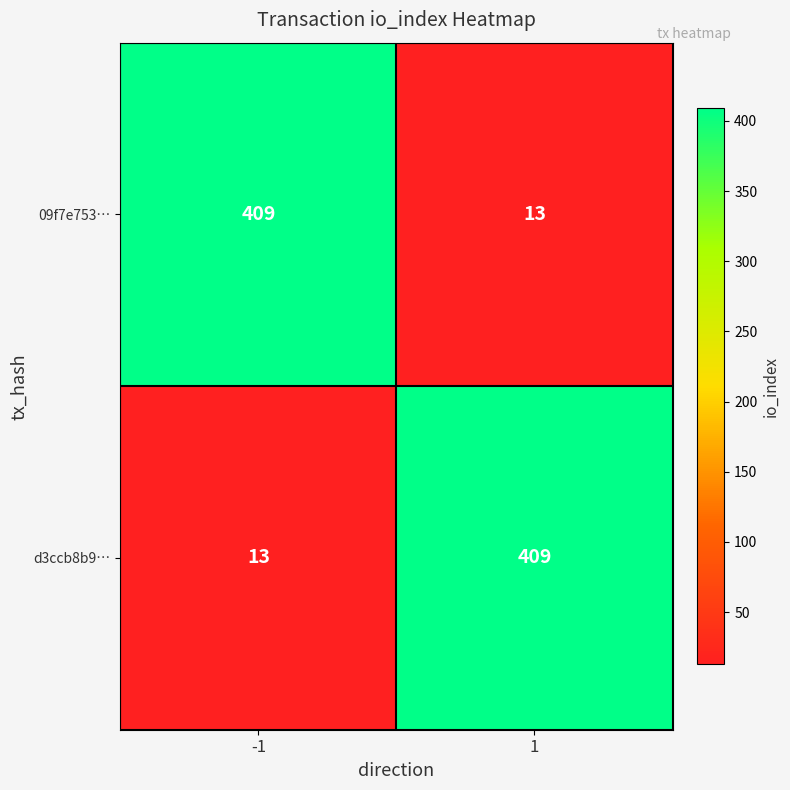

How many series are shown in this chart?

2